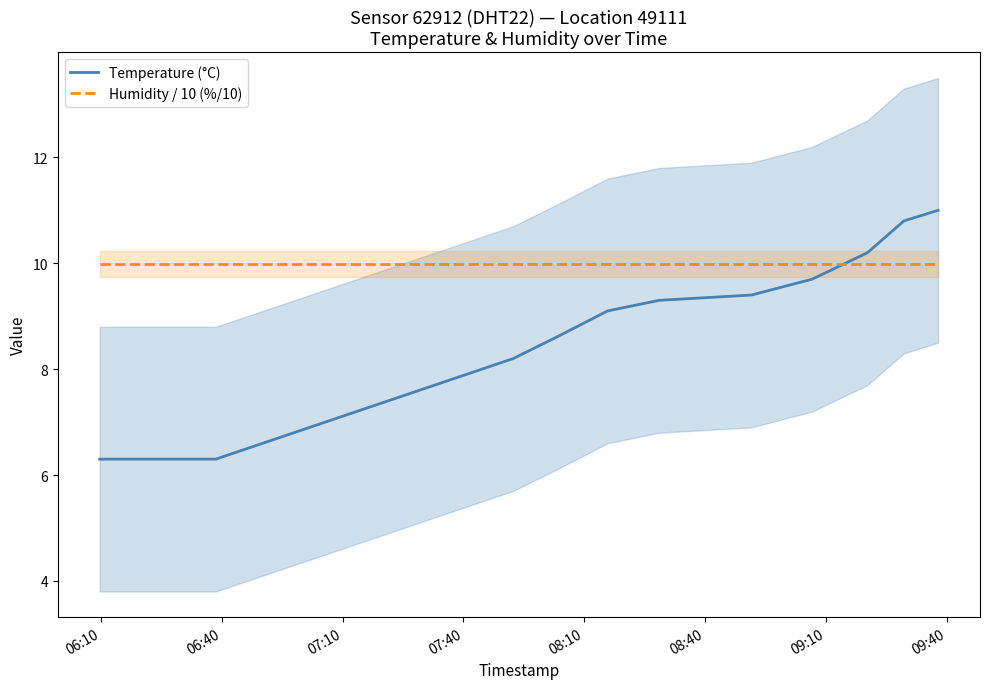

True or false: Temperature (°C) has a value of 2.1 at 06:10.

False